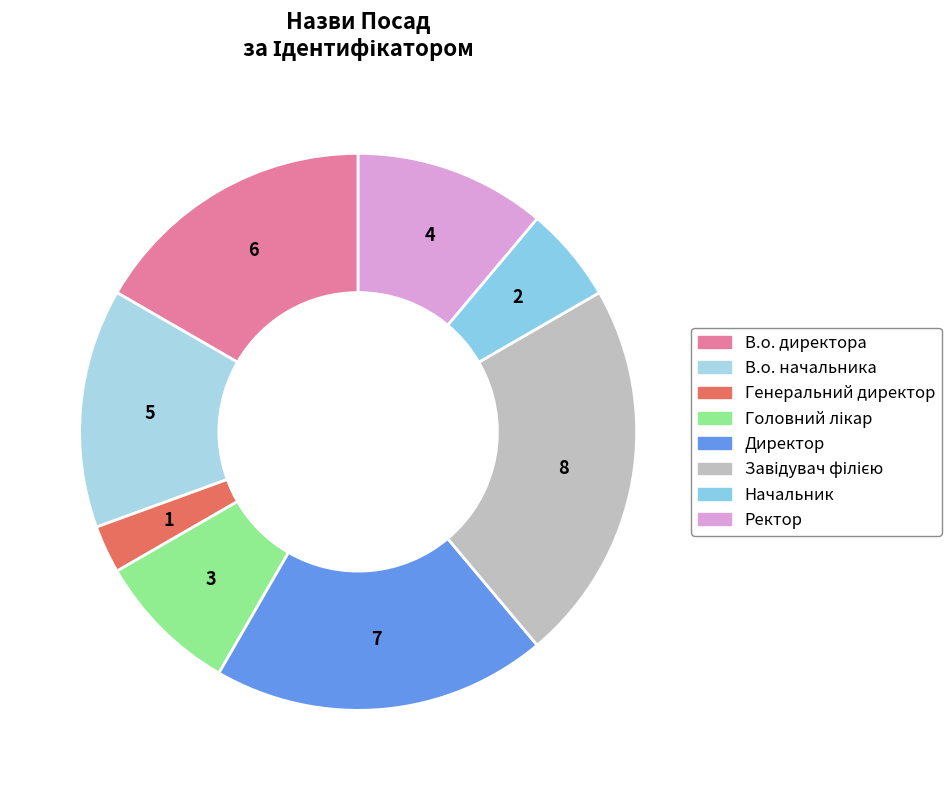

Count the number of slices in the pie.

8